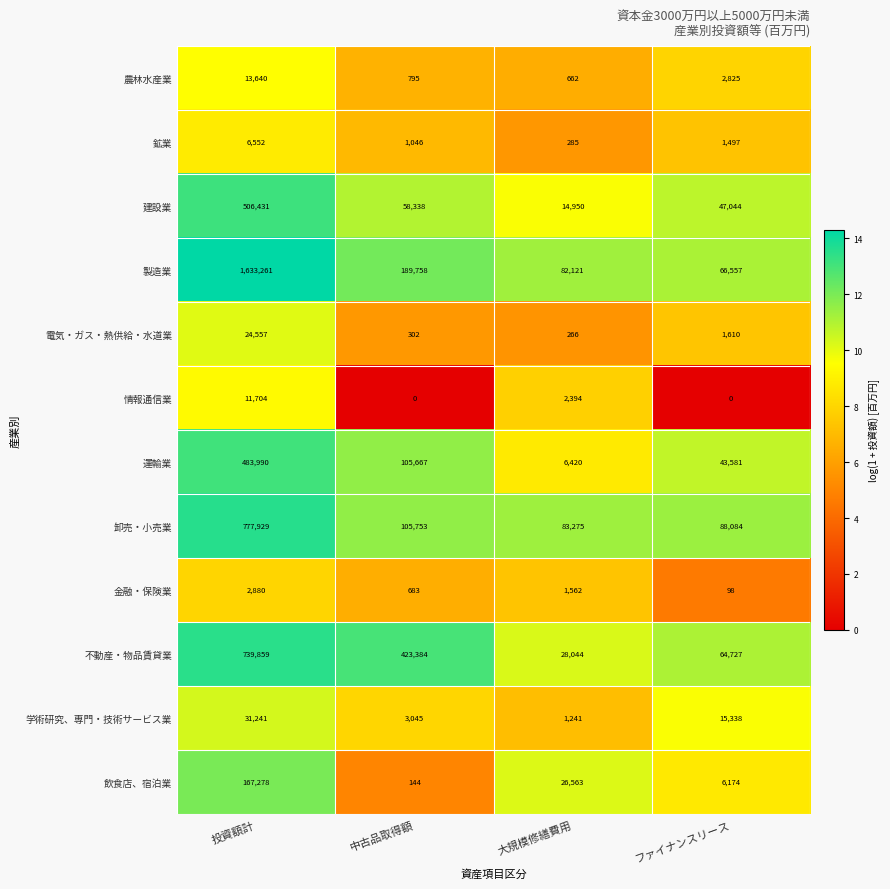

At 中古品取得額, list the series in order from smallest to largest.

情報通信業, 飲食店、宿泊業, 電気・ガス・熱供給・水道業, 金融・保険業, 農林水産業, 鉱業, 学術研究、専門・技術サービス業, 建設業, 運輸業, 卸売・小売業, 製造業, 不動産・物品賃貸業